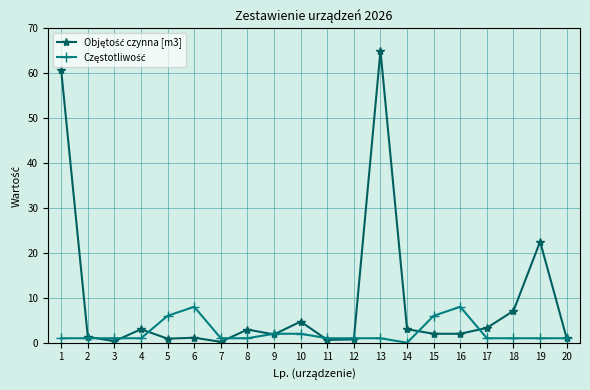

At which category is the sum across all series the highest?

13